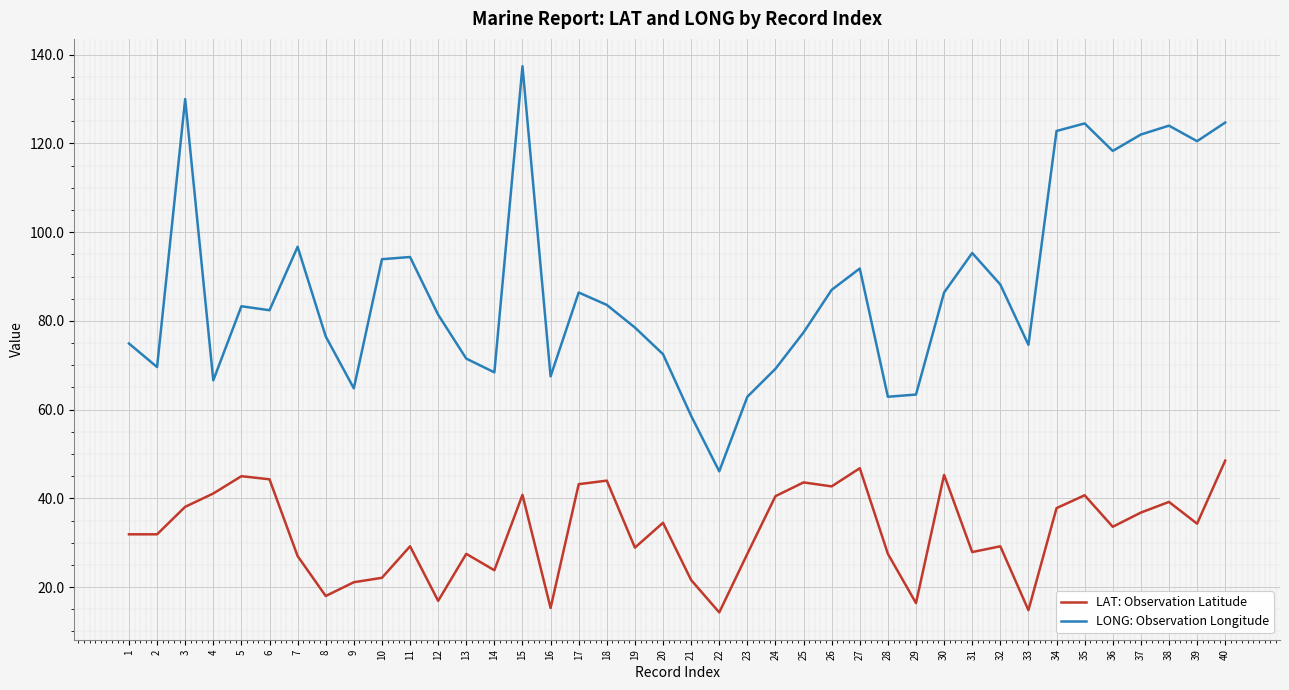

What is the sum of all LONG: Observation Longitude values?

3500.9